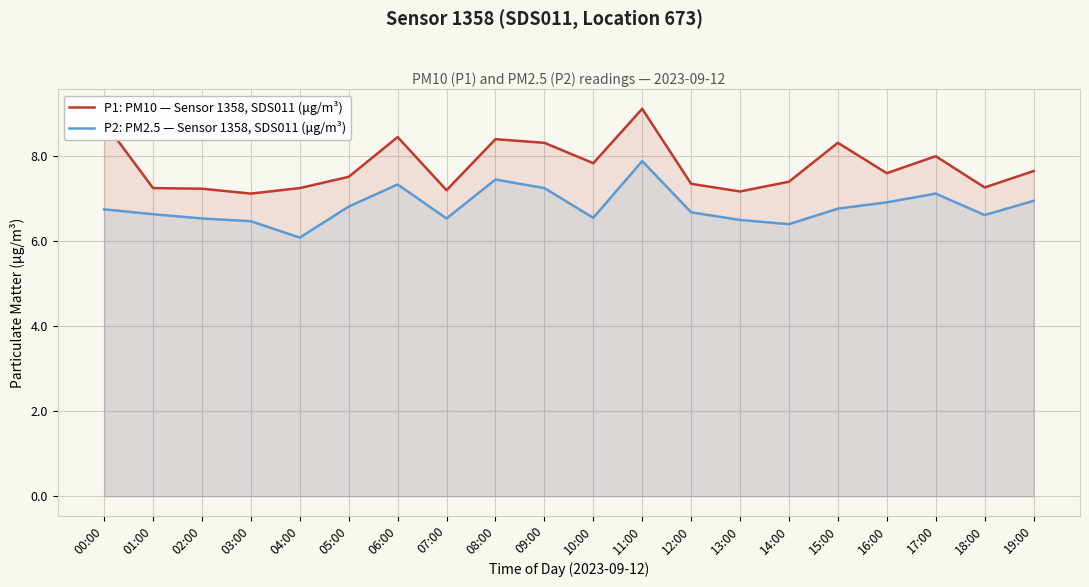

Which series has the widest spread of values?

P1: PM10 — Sensor 1358, SDS011 (μg/m³)